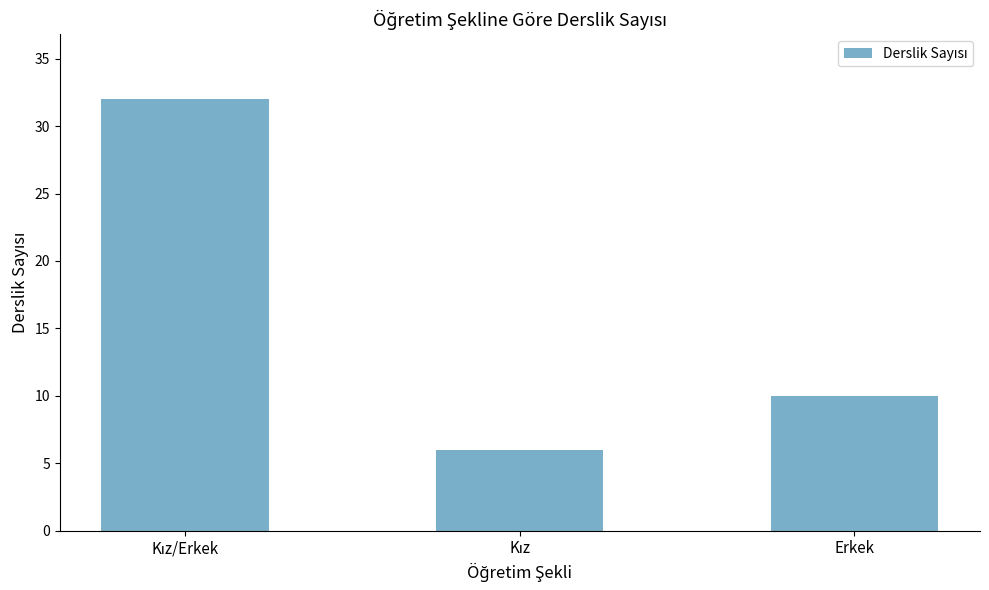

What is the label of the 3rd bar from the left?

Erkek